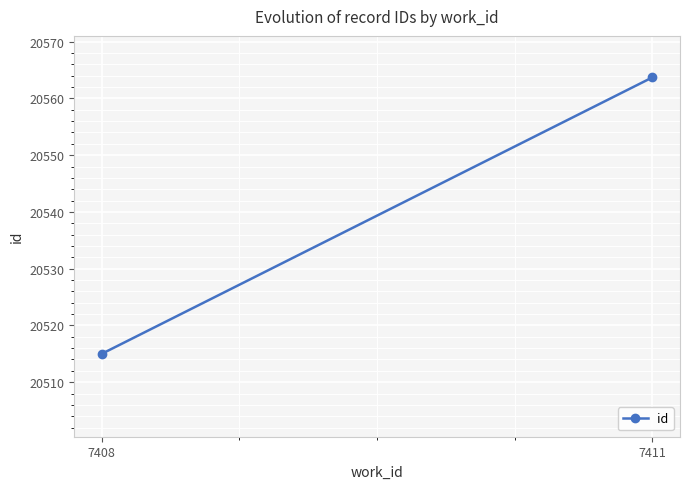

Reading left to right, what are all the values shown in this chart?

20515.0	20563.7